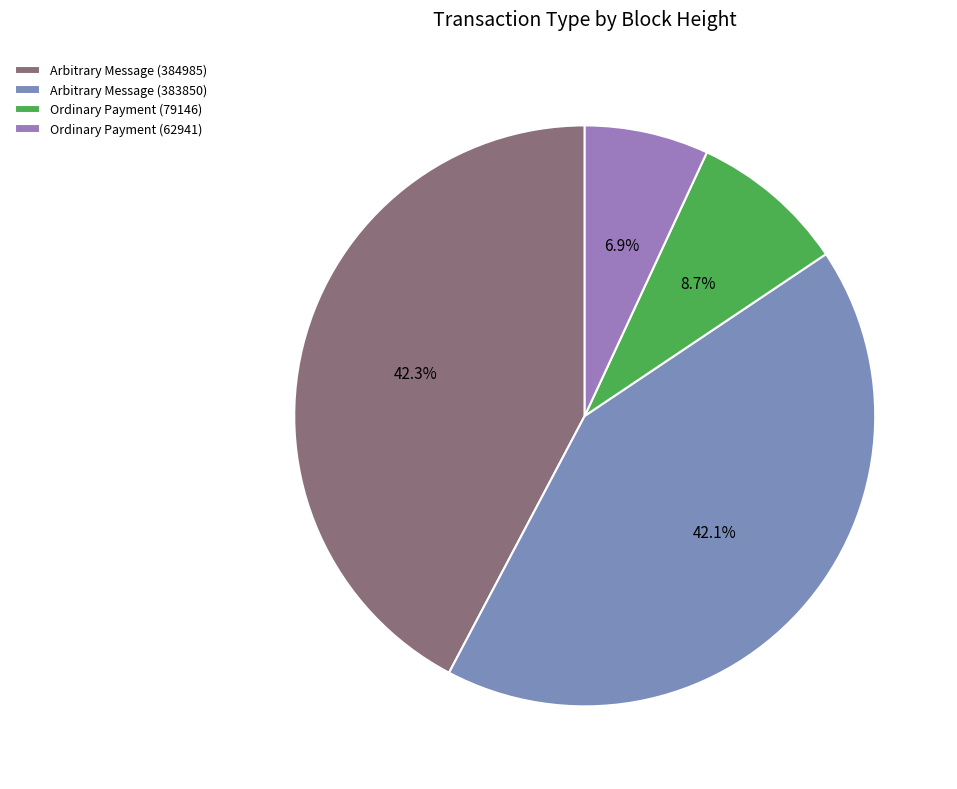

What percentage is NOT represented by Arbitrary Message (383850)?

57.9%